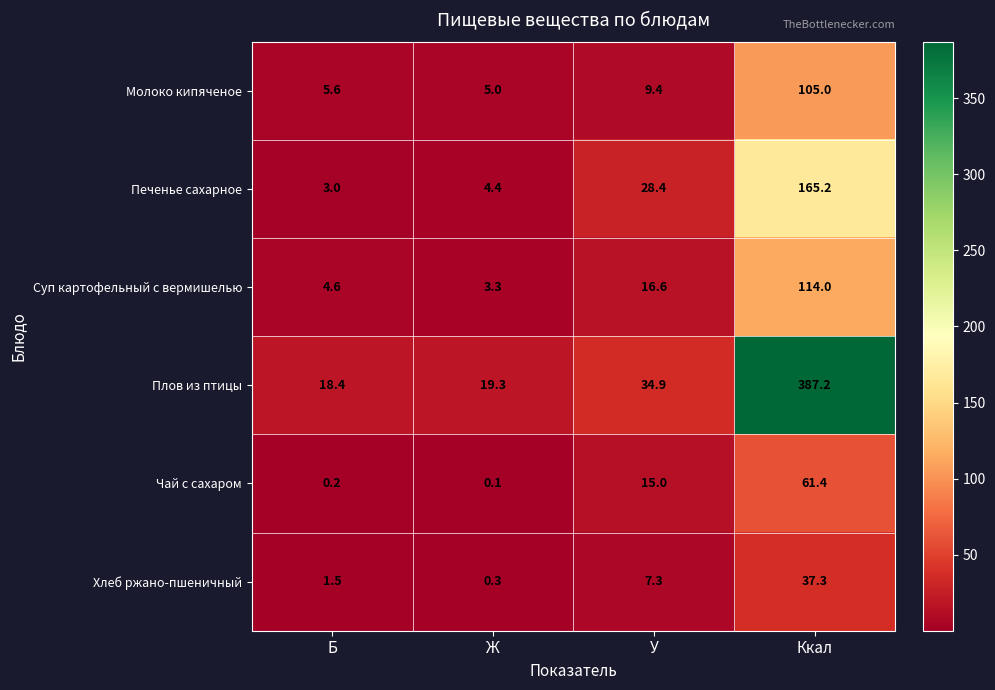

List the series in order of their peak value, lowest first.

Хлеб ржано-пшеничный, Чай с сахаром, Молоко кипяченое, Суп картофельный с вермишелью, Печенье сахарное, Плов из птицы